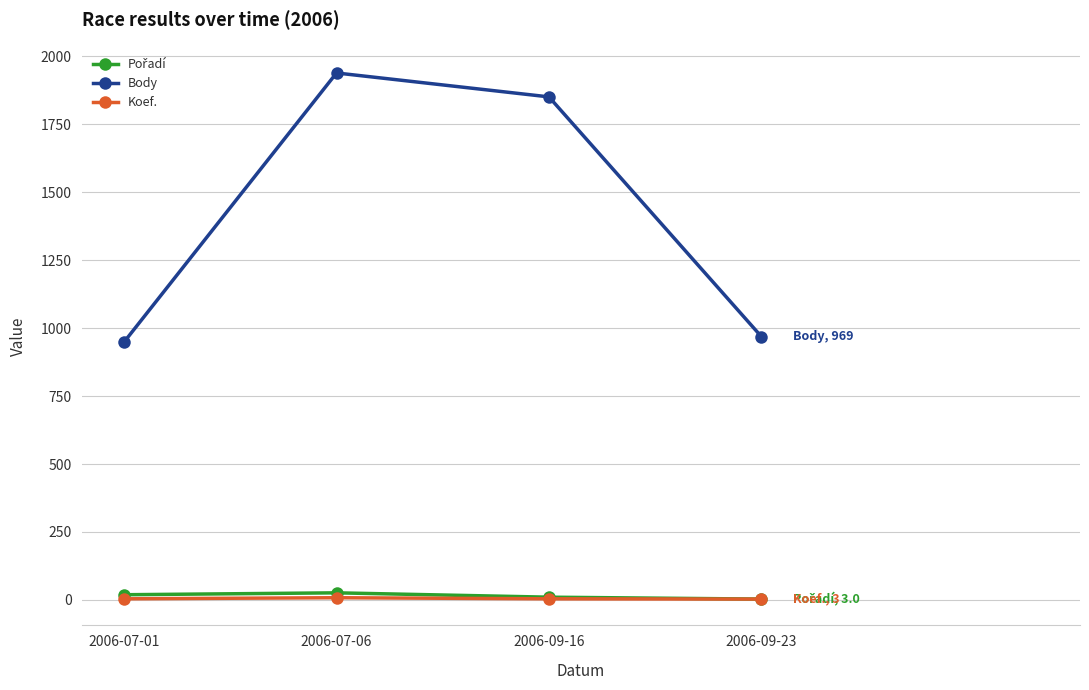

Is the value of Koef. at 2006-09-16 greater than the value of Body at 2006-07-06?

No